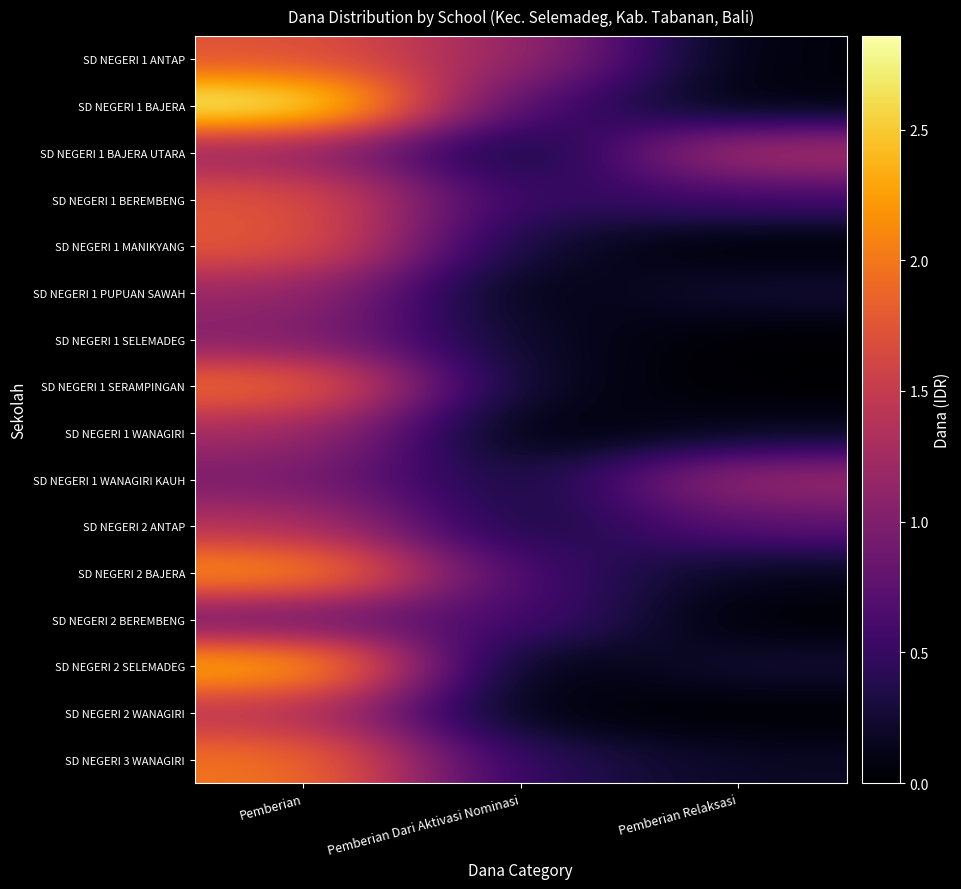

At Pemberian Dari Aktivasi Nominasi, list the series in order from smallest to largest.

SD NEGERI 1 WANAGIRI, SD NEGERI 2 SELEMADEG, SD NEGERI 1 PUPUAN SAWAH, SD NEGERI 2 WANAGIRI, SD NEGERI 1 BAJERA UTARA, SD NEGERI 1 SERAMPINGAN, SD NEGERI 1 SELEMADEG, SD NEGERI 1 WANAGIRI KAUH, SD NEGERI 1 MANIKYANG, SD NEGERI 2 ANTAP, SD NEGERI 3 WANAGIRI, SD NEGERI 1 BEREMBENG, SD NEGERI 2 BAJERA, SD NEGERI 1 BAJERA, SD NEGERI 2 BEREMBENG, SD NEGERI 1 ANTAP